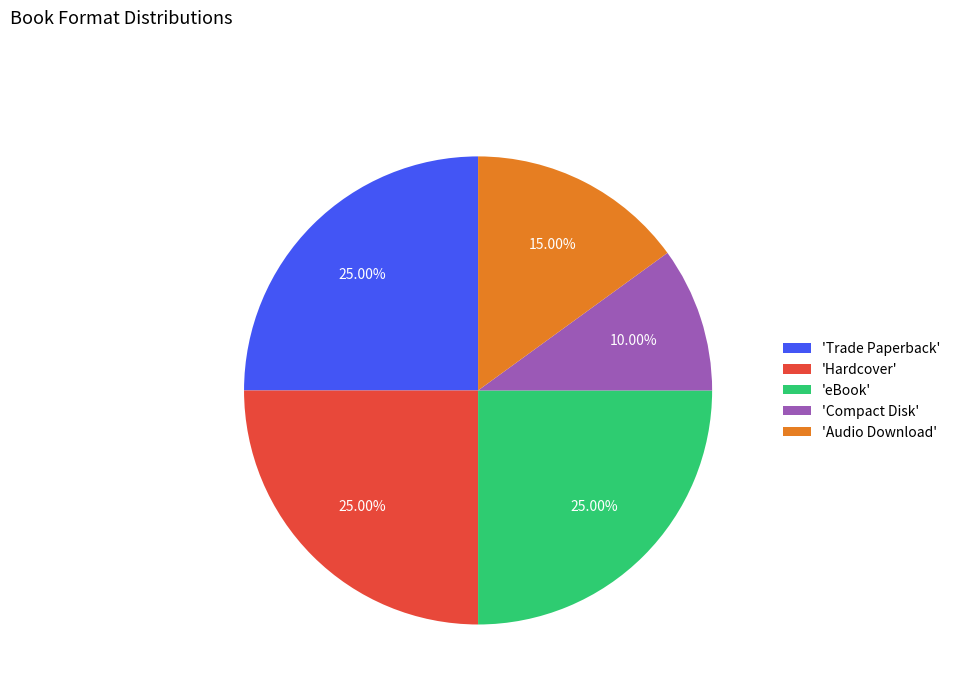

Does 'Compact Disk' account for over 50% of the chart?

No